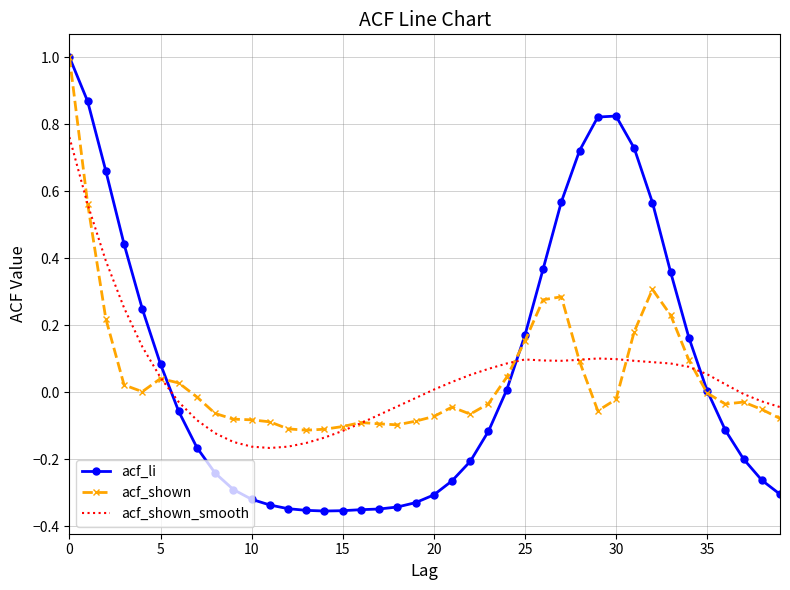

What is the maximum value shown in the chart?

1.0